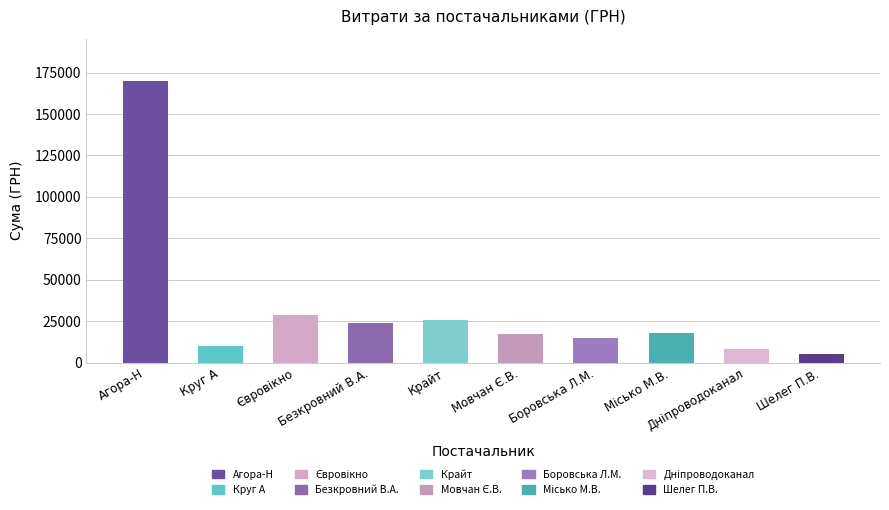

What is the label of the 9th bar from the right?

Круг А